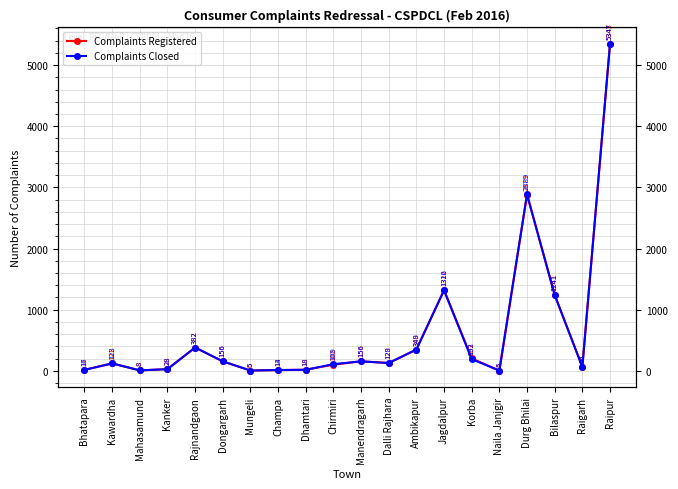

Which label corresponds to the largest value in the chart?

Raipur